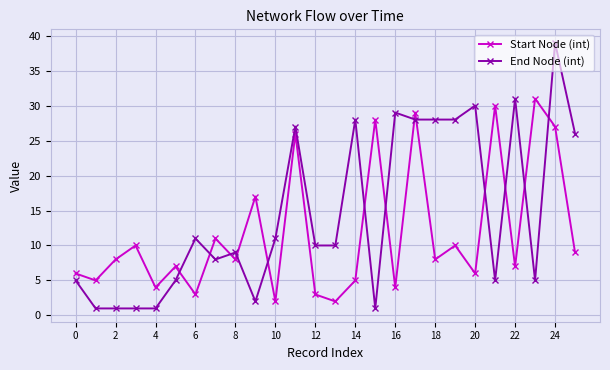

True or false: End Node (int) has more than 0 points higher than both neighbors.

True